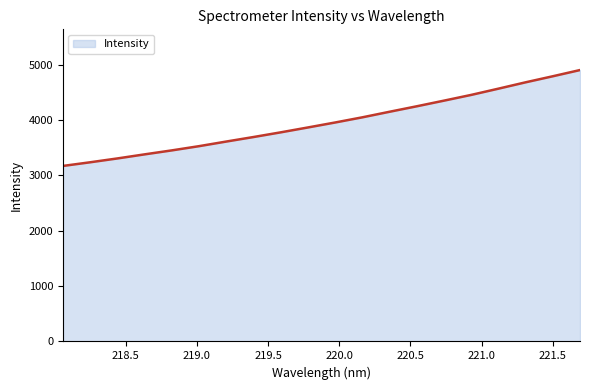

What is the greatest value displayed?

4902.5